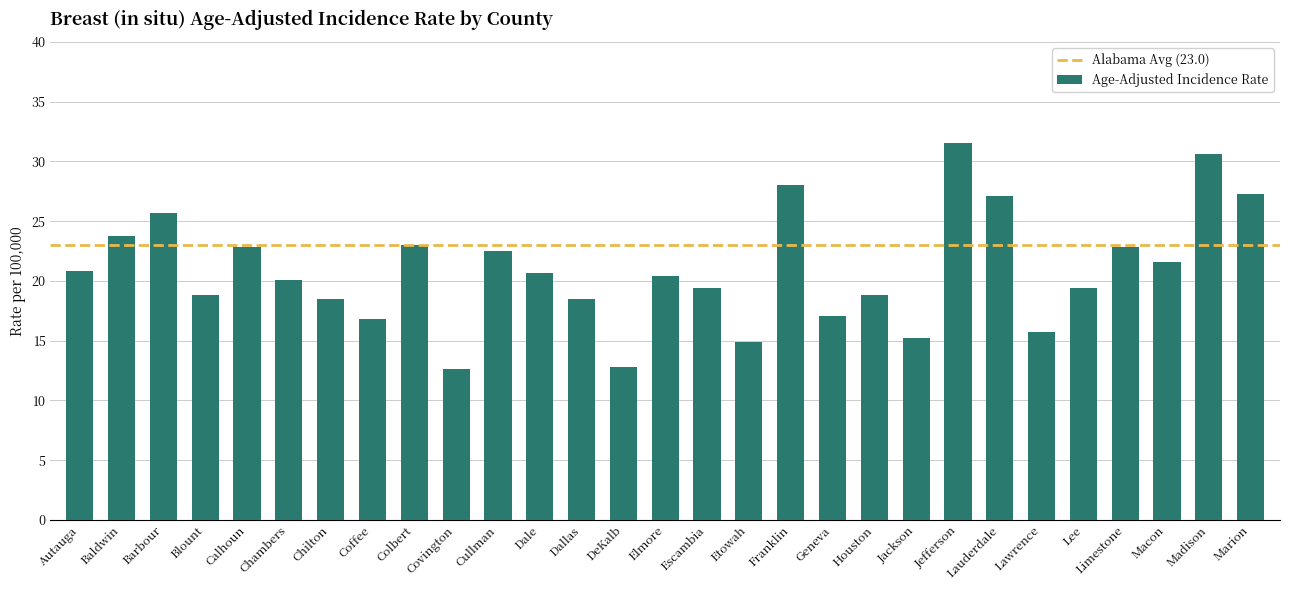

What is the difference between the maximum and minimum values?

18.9